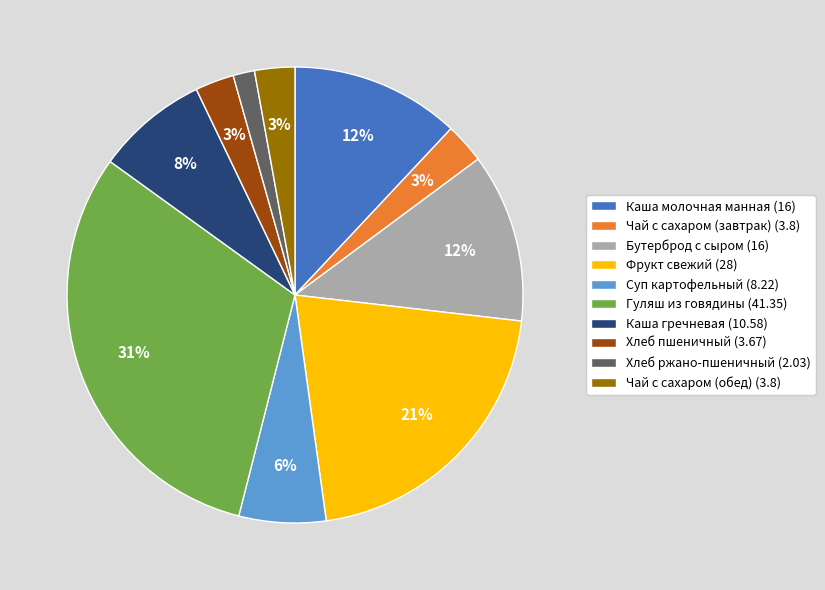

Is the sum of Хлеб ржано-пшеничный (2.03) and Суп картофельный (8.22) greater than half?

No